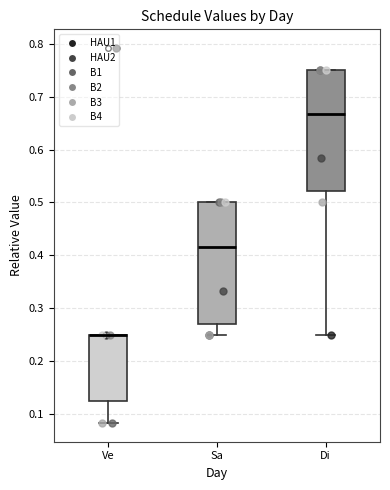

Reading left to right, read every box against the y-axis: the position of its median line, the range the box covers, and the ends of its whiskers. The values are not printed on the chart, so give them approximately, as read against the axis.

Ve: median 0.25 (drawn on the box's upper edge), box 0.13 to 0.25, whiskers 0.08 to 0.25
Sa: median 0.42, box 0.27 to 0.50, whiskers 0.25 to 0.50
Di: median 0.67, box 0.52 to 0.75, whiskers 0.25 to 0.75